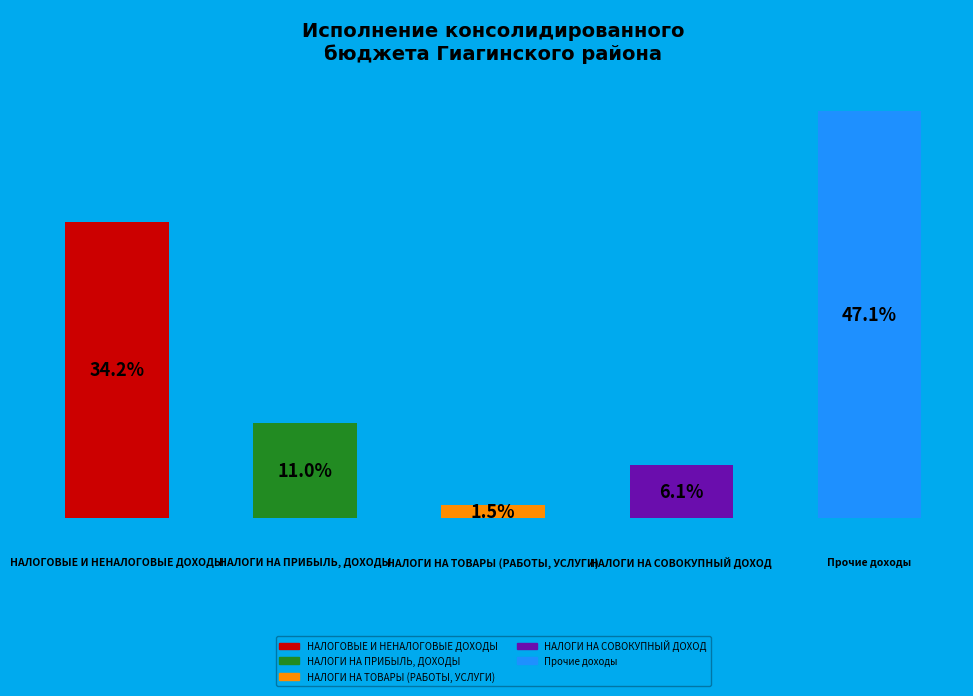

Combined, what portion of the pie is НАЛОГОВЫЕ И НЕНАЛОГОВЫЕ ДОХОДЫ and НАЛОГИ НА СОВОКУПНЫЙ ДОХОД?

40.4%